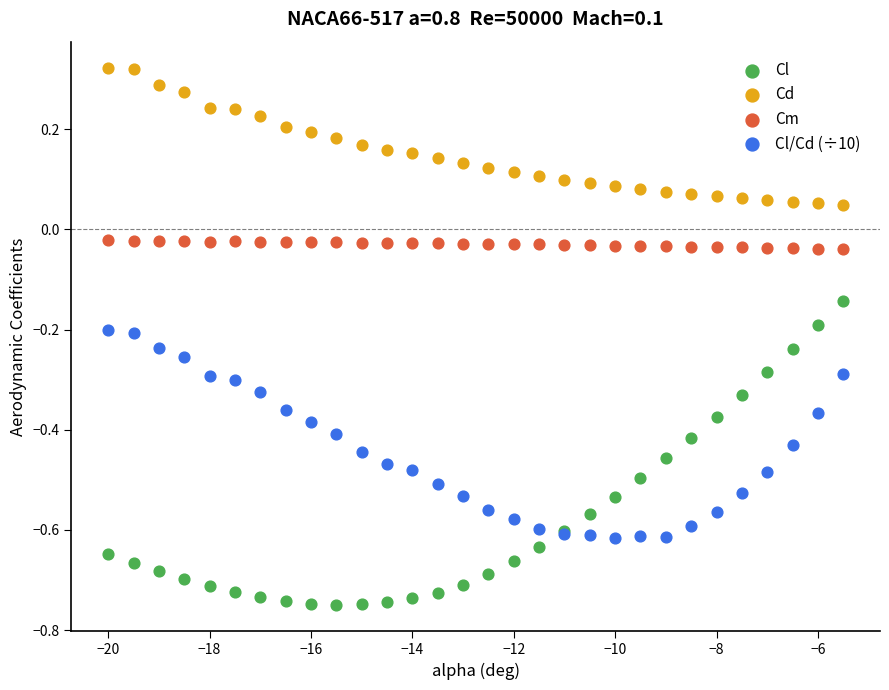

Which series contains the highest Y value?

Cd